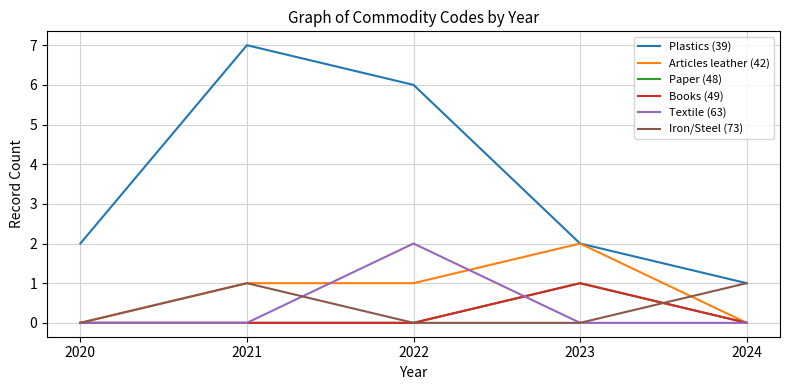

At how many categories does at least one series exceed 5?

2